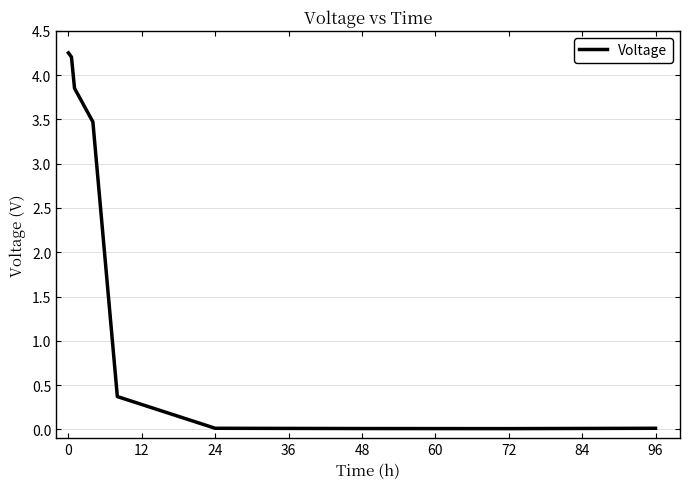

The chart shows a value of 0.0 at 48. True or false?

True